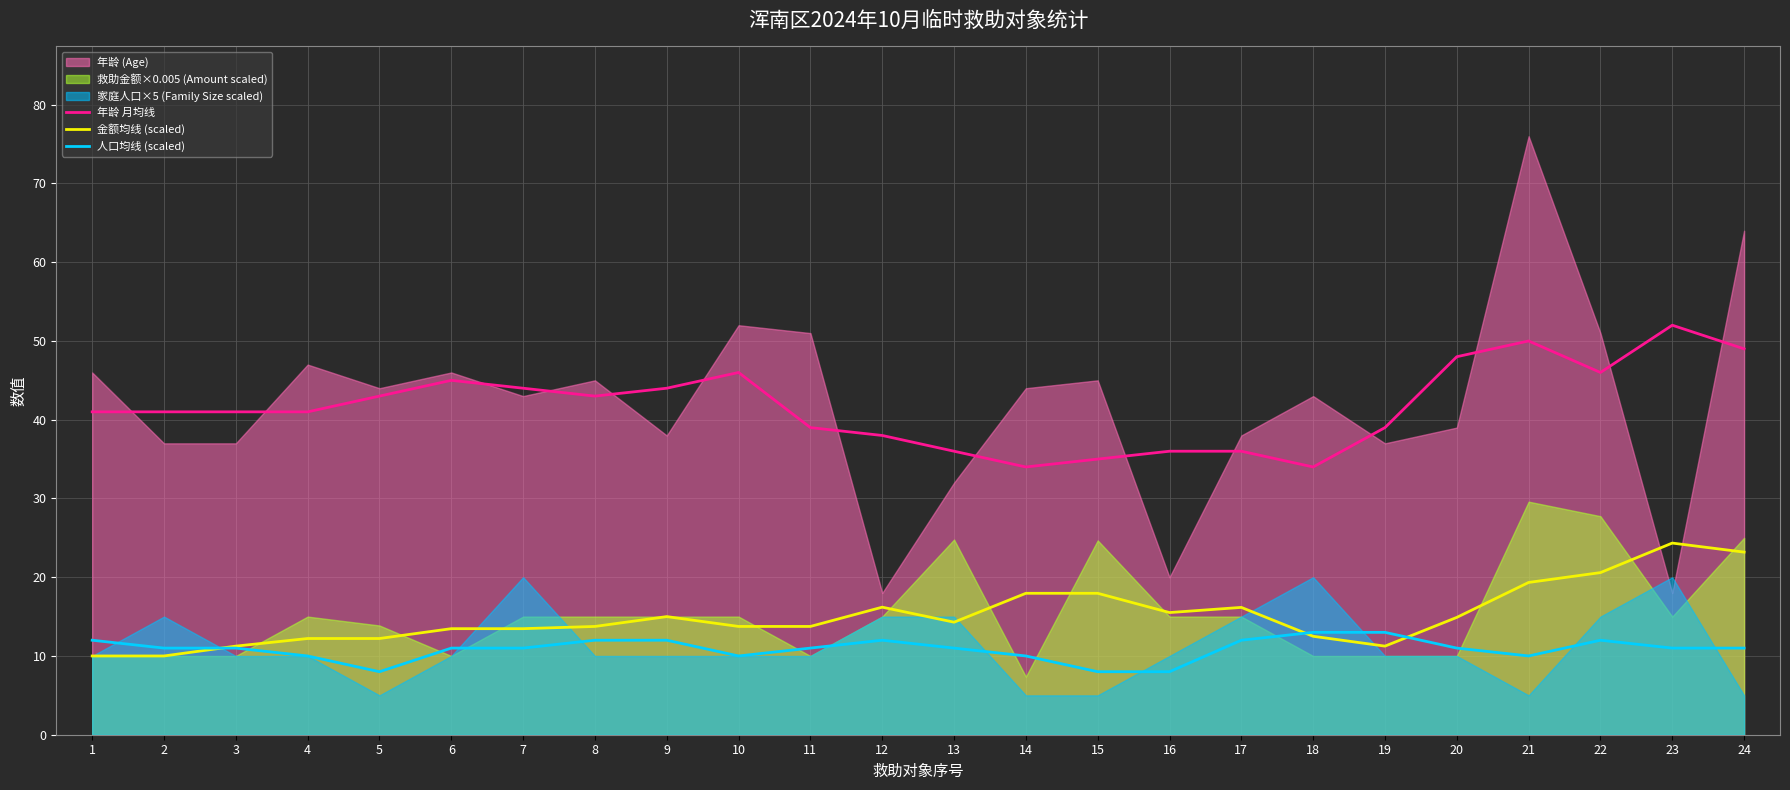

Between 11 and 21, which is larger?

21